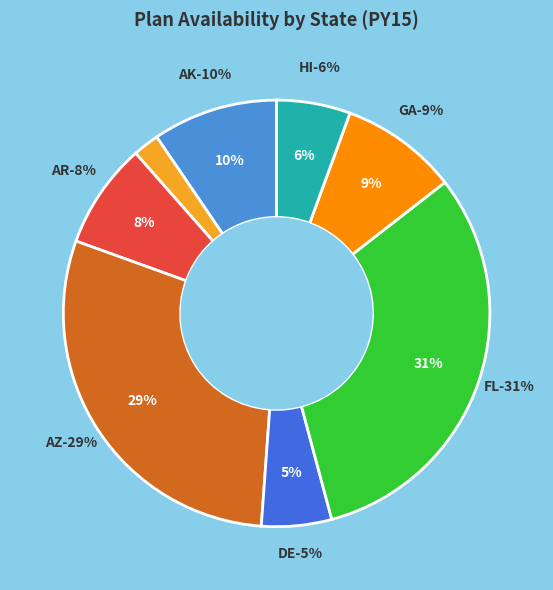

To the nearest percent, what portion does FL represent?

31%